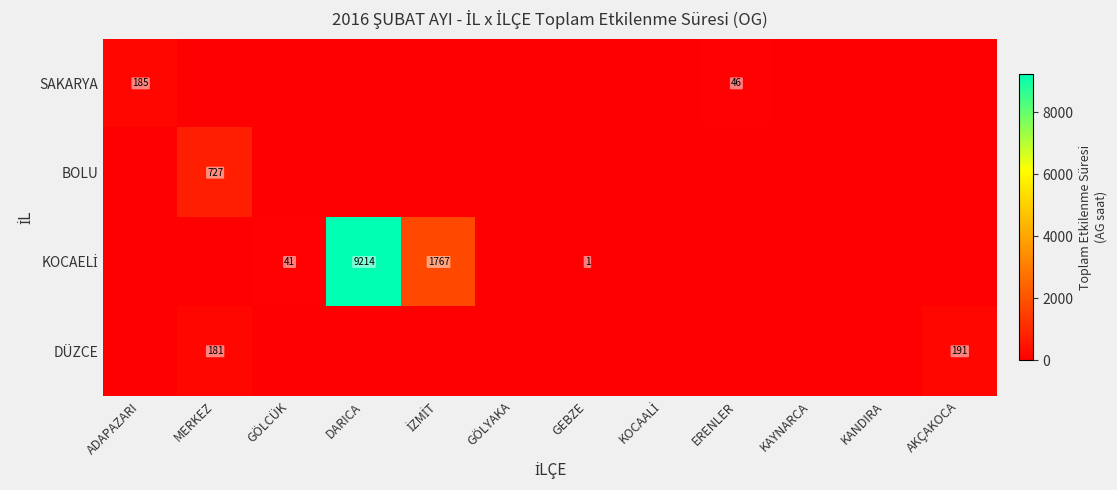

Between DARICA and İZMİT, which series saw the biggest shift?

KOCAELİ